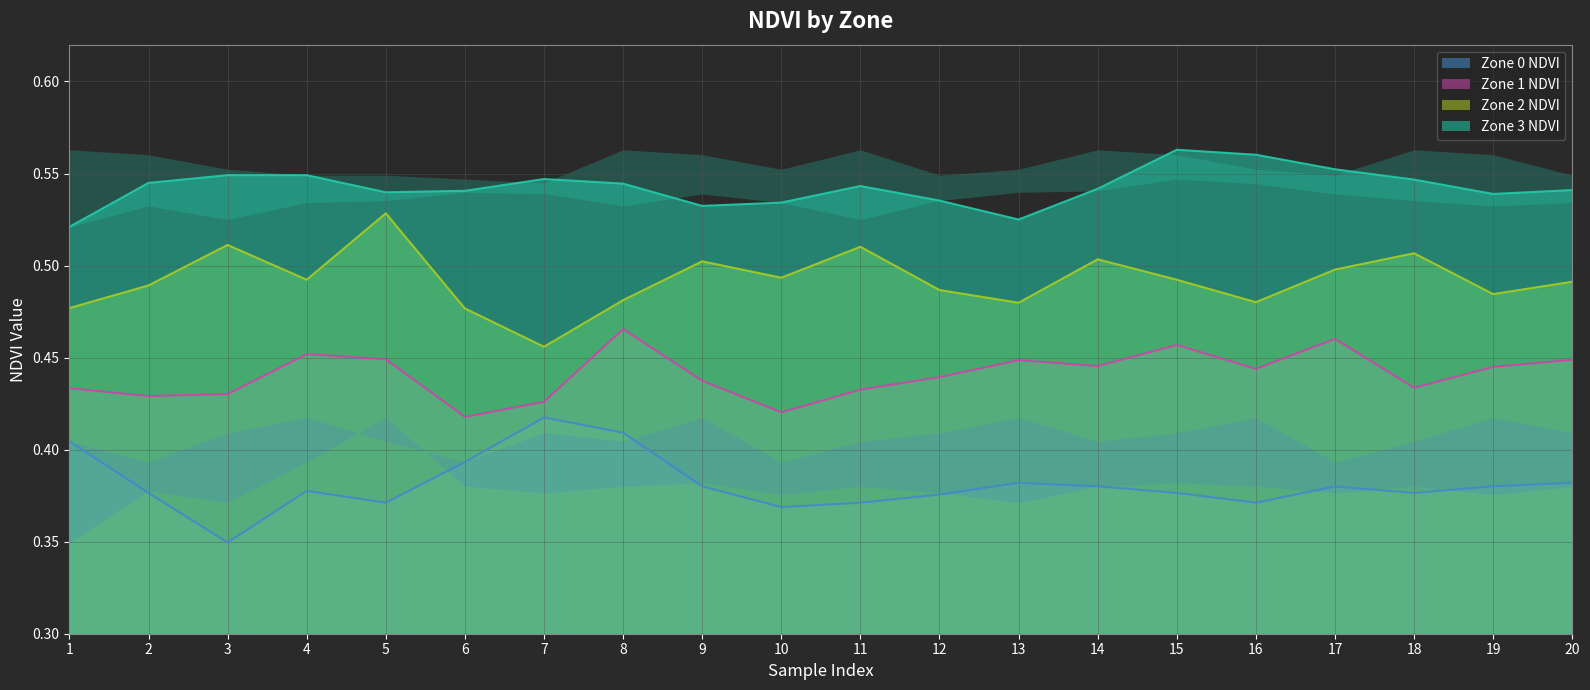

Rank the series by their average value, from lowest to highest.

Zone 0 NDVI, Zone 1 NDVI, Zone 2 NDVI, Zone 3 NDVI